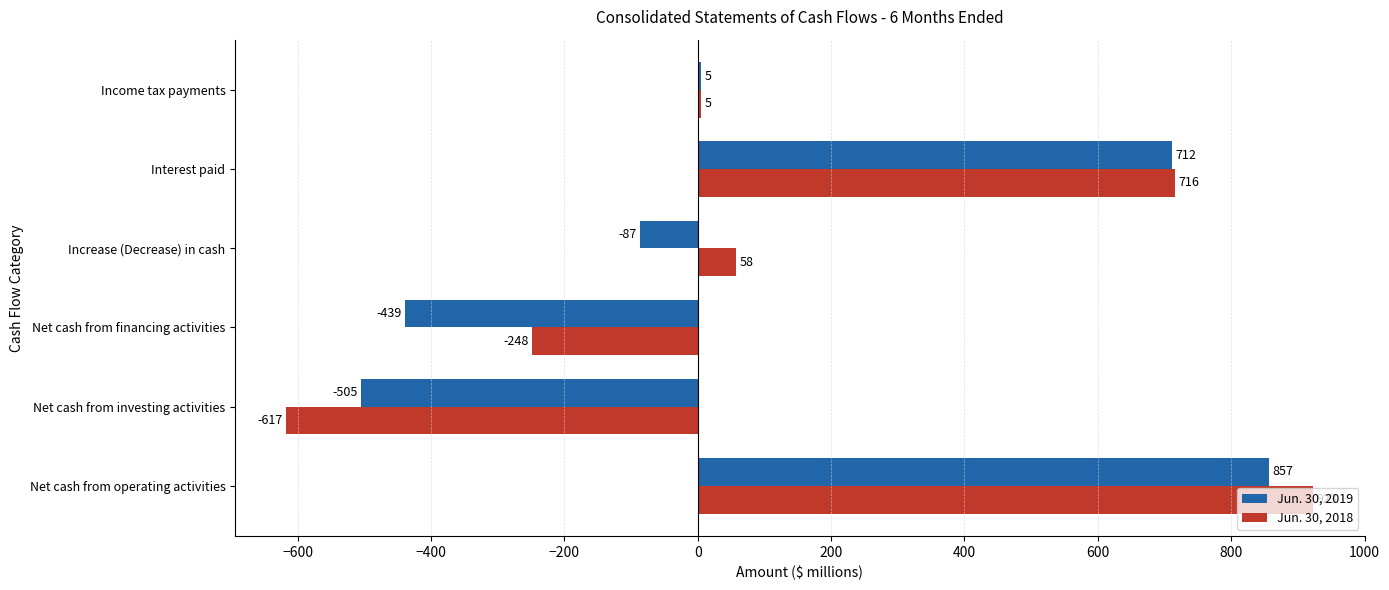

What is the sum of all Jun. 30, 2018 values?

837